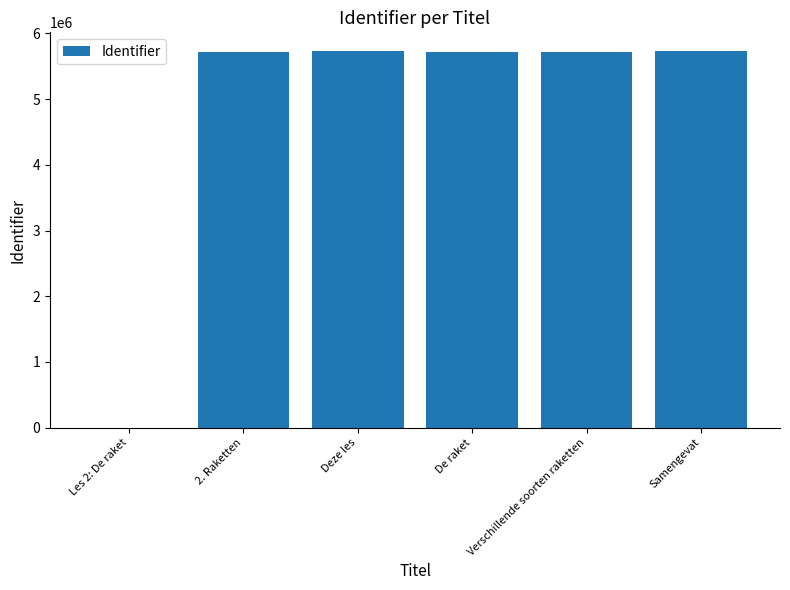

What is the ratio of the value at Deze les to the value at 2. Raketten?

1.0